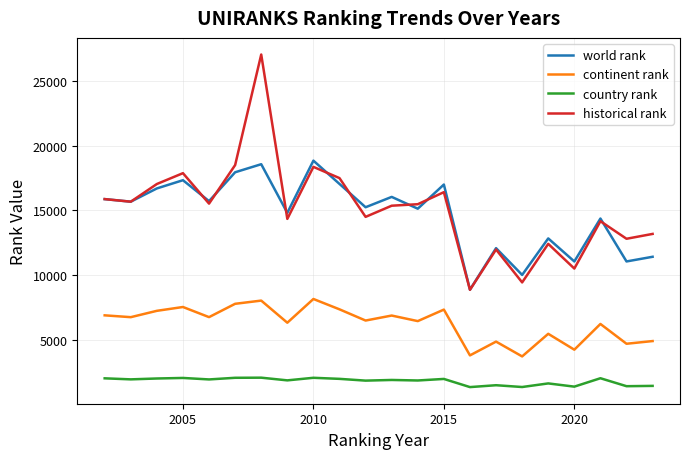

What is the maximum value shown in the chart?

27007.0